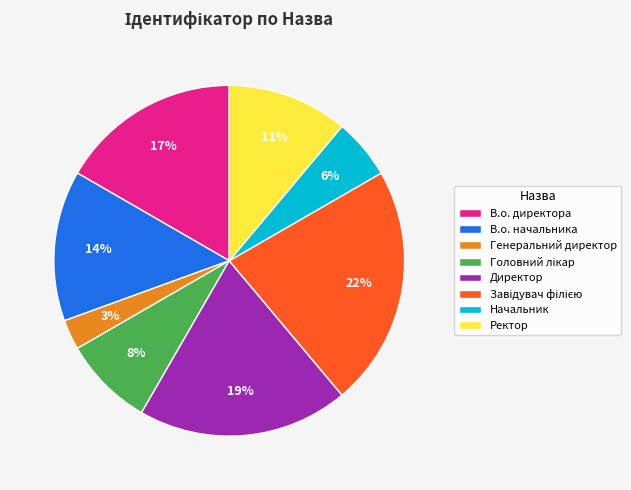

Is there any slice that represents more than half of the pie?

No